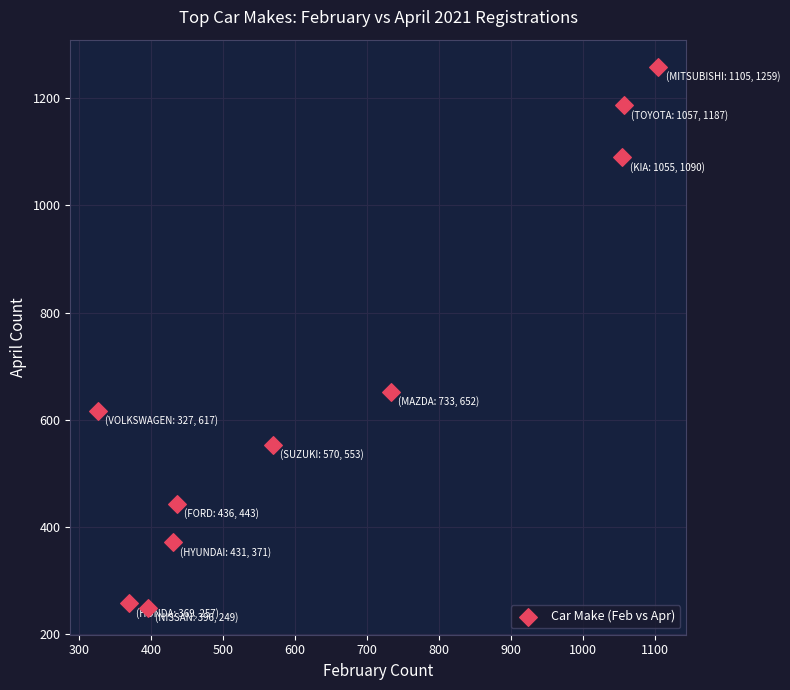

What Y value in the scatter plot is closest to 754?

652